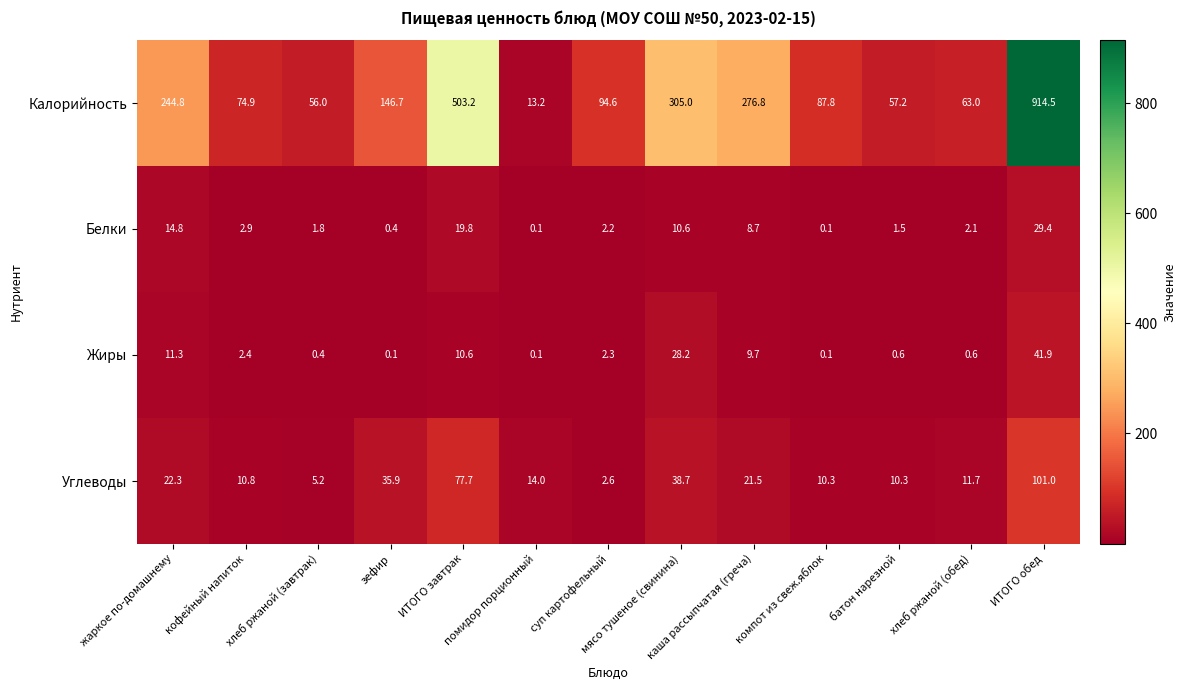

List the series in order of their peak value, lowest first.

Белки, Жиры, Углеводы, Калорийность